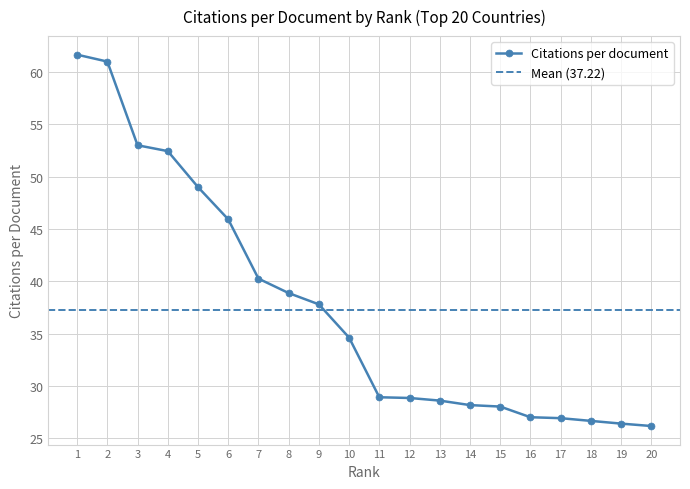

Reading left to right, list all the values displayed in this chart.

1=61.7	2=61.0	3=53.0	4=52.4	5=49.0	6=45.9	7=40.2	8=38.9	9=37.8	10=34.6	11=28.9	12=28.8	13=28.6	14=28.2	15=28.0	16=27.0	17=26.9	18=26.6	19=26.4	20=26.2